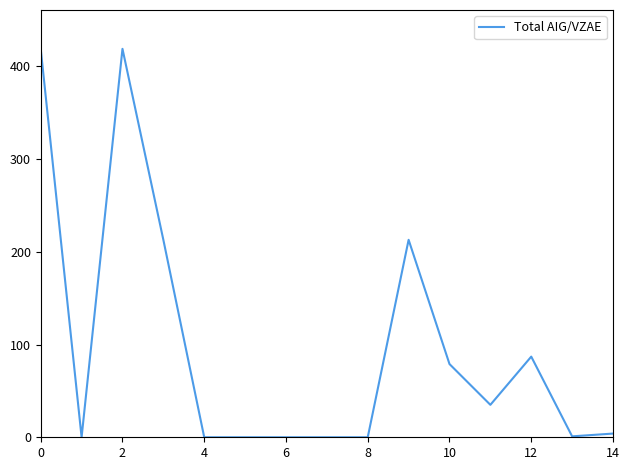

What is the difference between the maximum and minimum values?

419